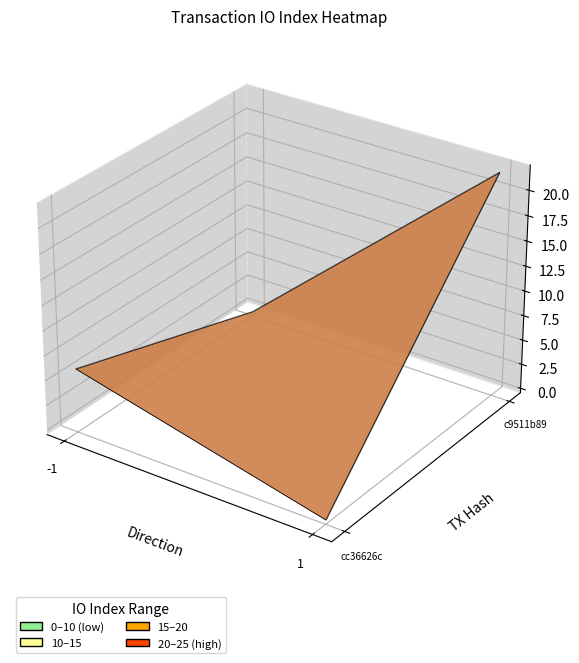

Which series changed the most between -1 and 1?

c9511b89